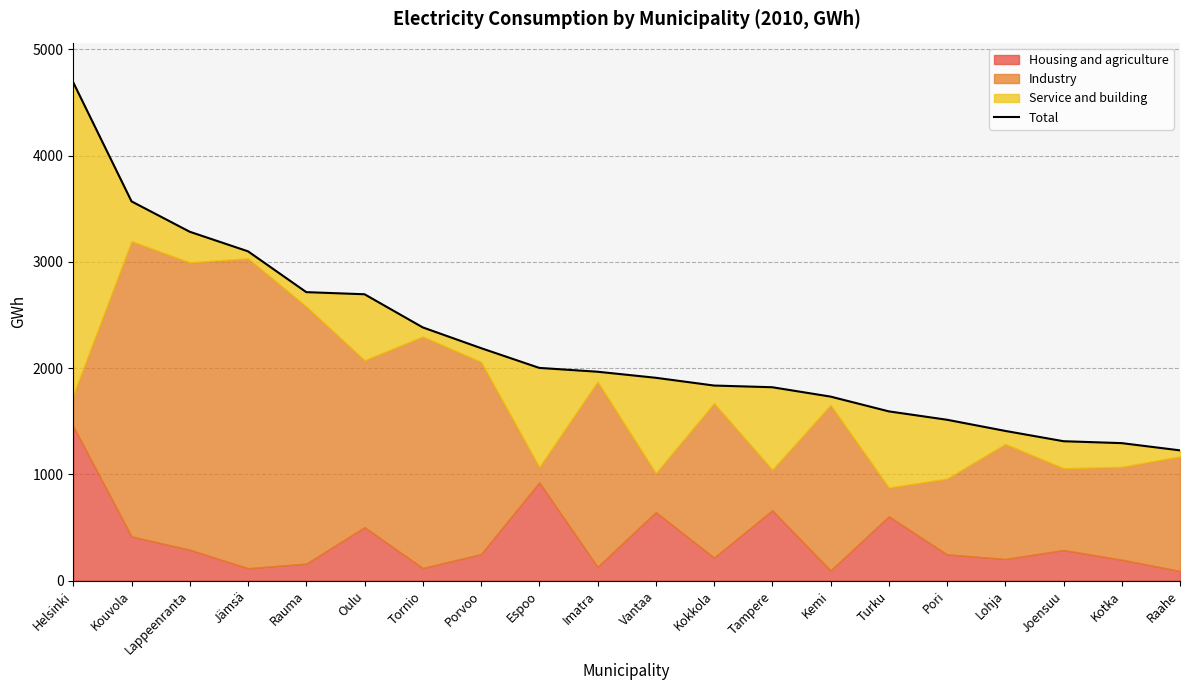

Reading left to right, what are all the values shown in this chart?

Helsinki=4688	Kouvola=3569	Lappeenranta=3283	Jämsä=3099	Rauma=2715	Oulu=2695	Tornio=2383	Porvoo=2188	Espoo=2002	Imatra=1966	Vantaa=1909	Kokkola=1836	Tampere=1820	Kemi=1732	Turku=1593	Pori=1514	Lohja=1409	Joensuu=1312	Kotka=1294	Raahe=1226